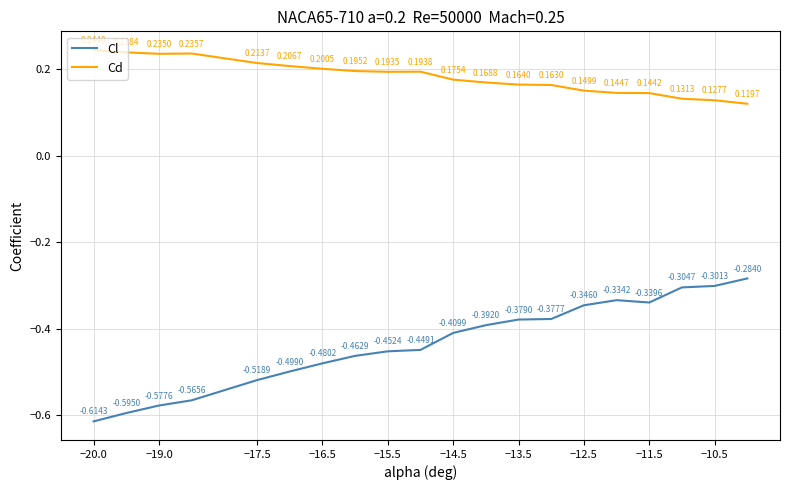

True or false: Cd and Cl cross at least once.

False